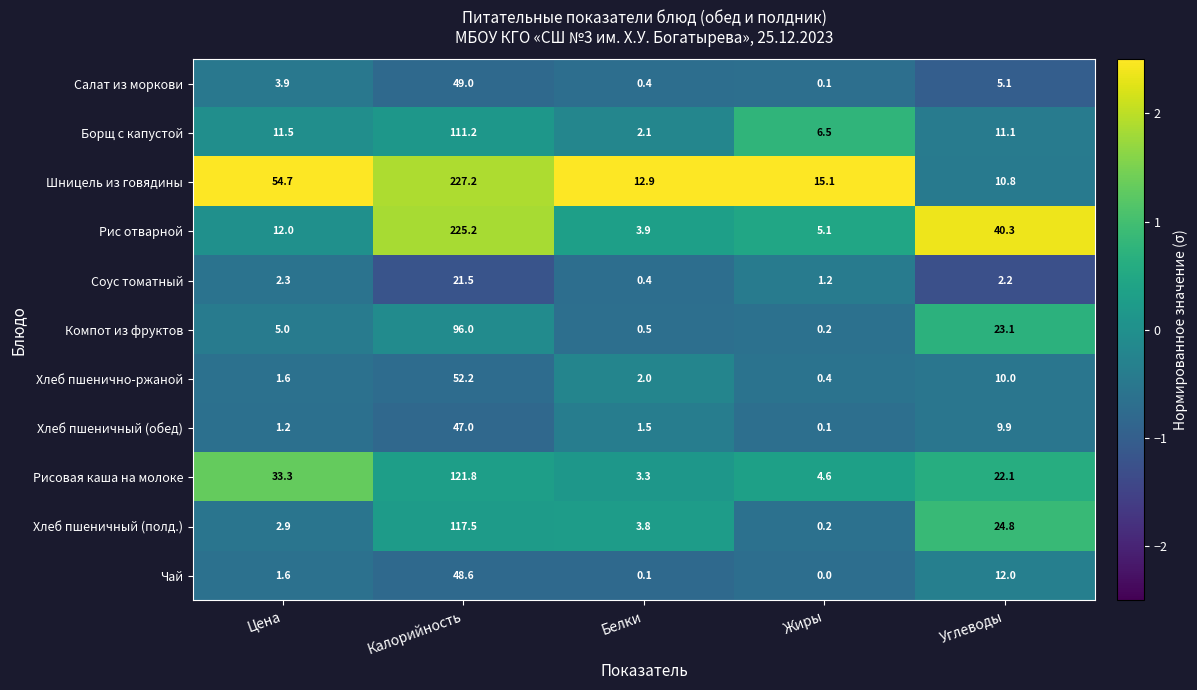

What is the difference between the maximum and second lowest values in the Салат из моркови series?

48.6